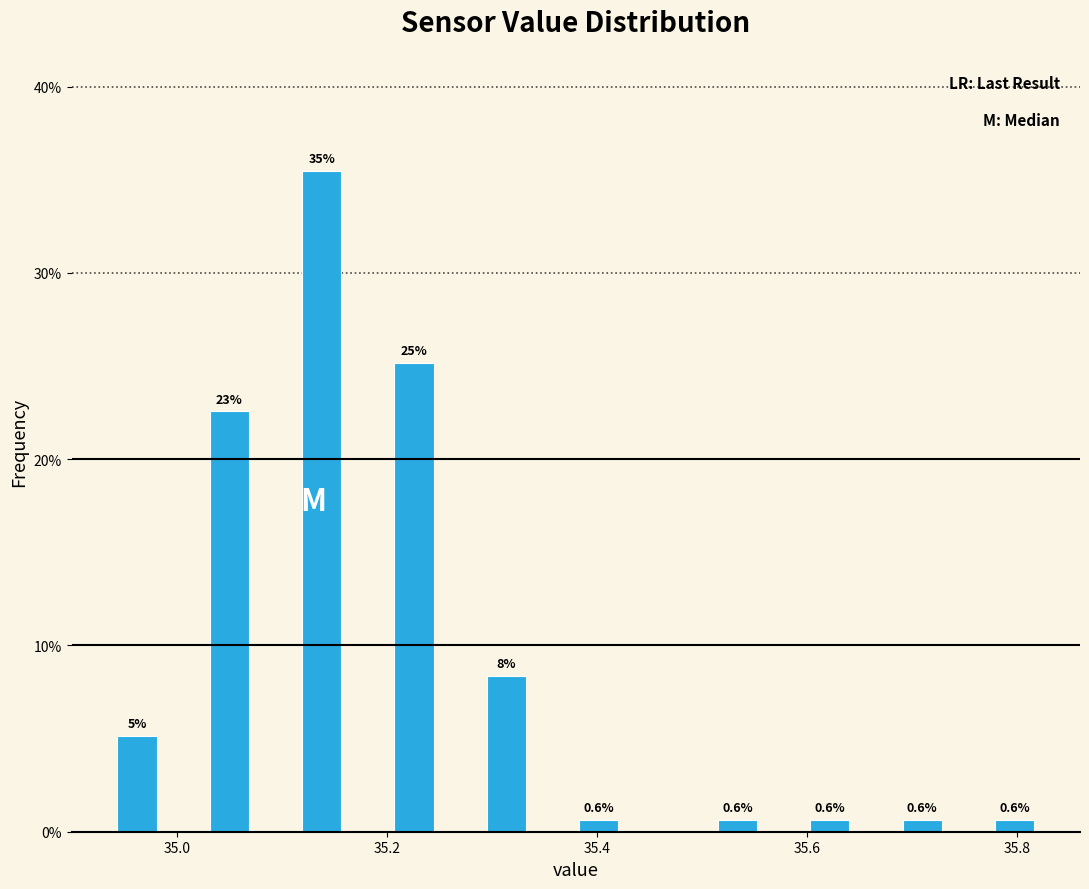

Read against the x-axis, roughly where is the centre of the tallest bar?

35.14